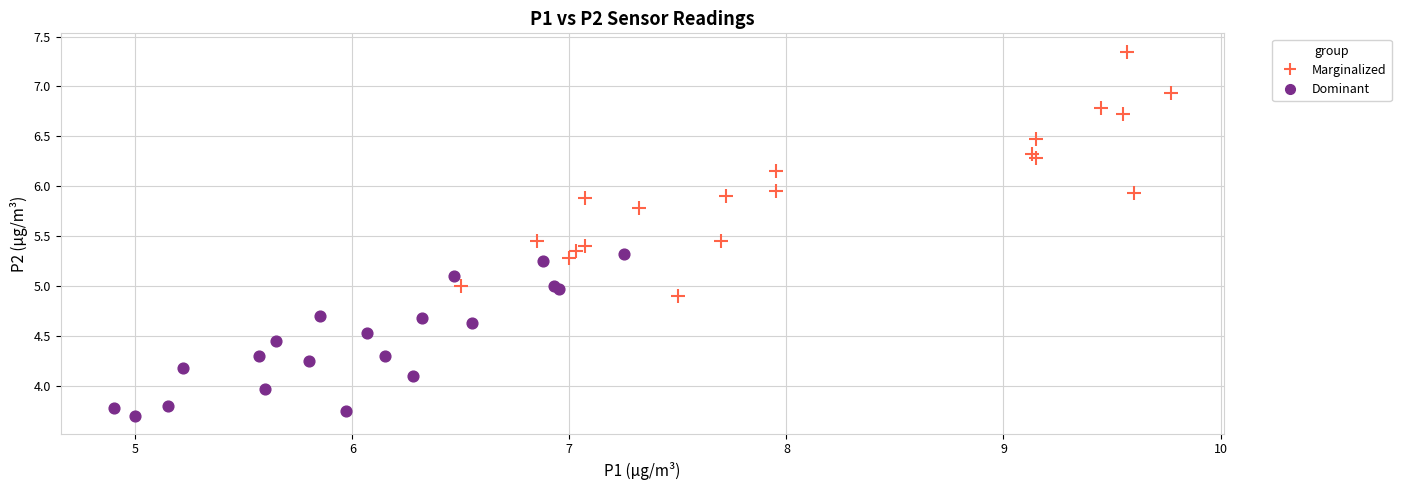

Which series has the widest spread of Y values?

Marginalized